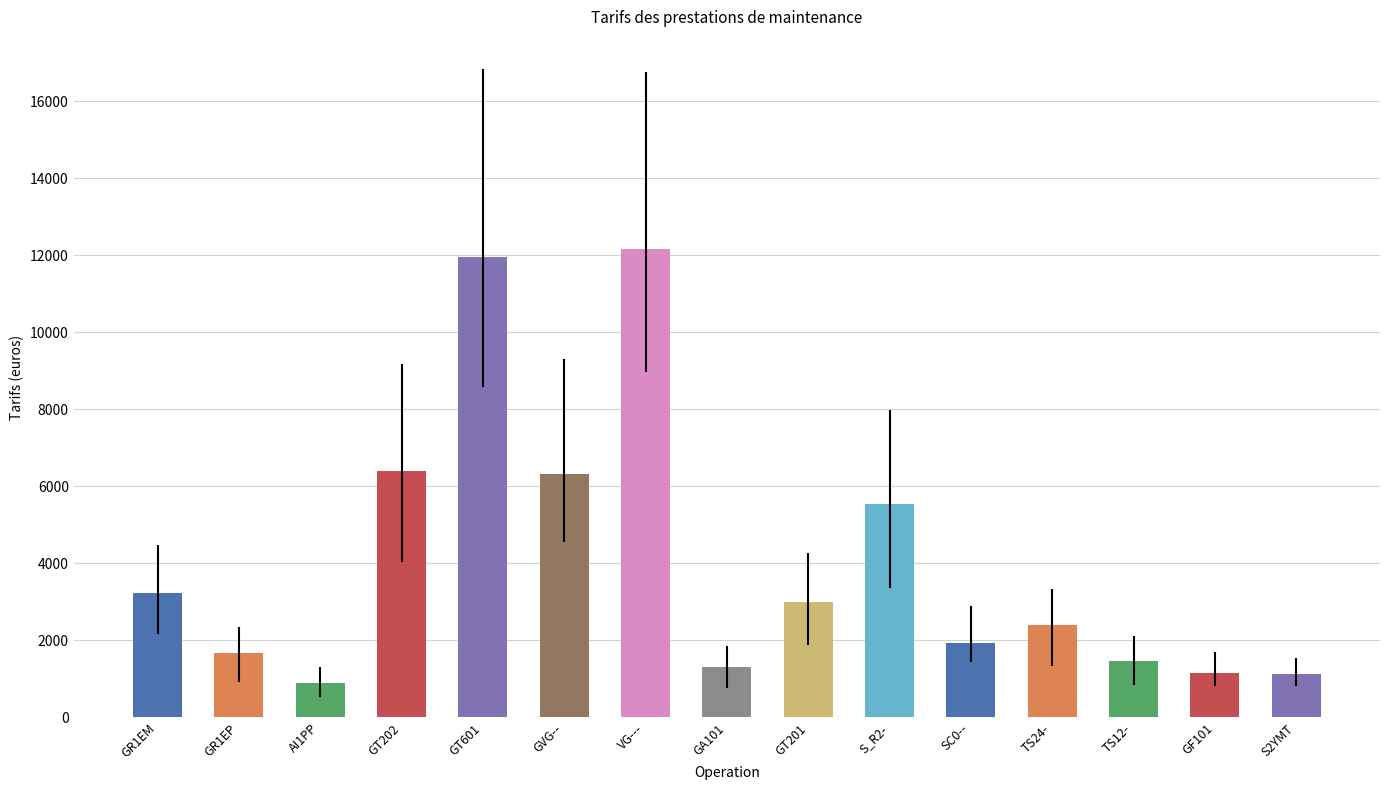

What is the difference between the maximum and second lowest values?

11034.9